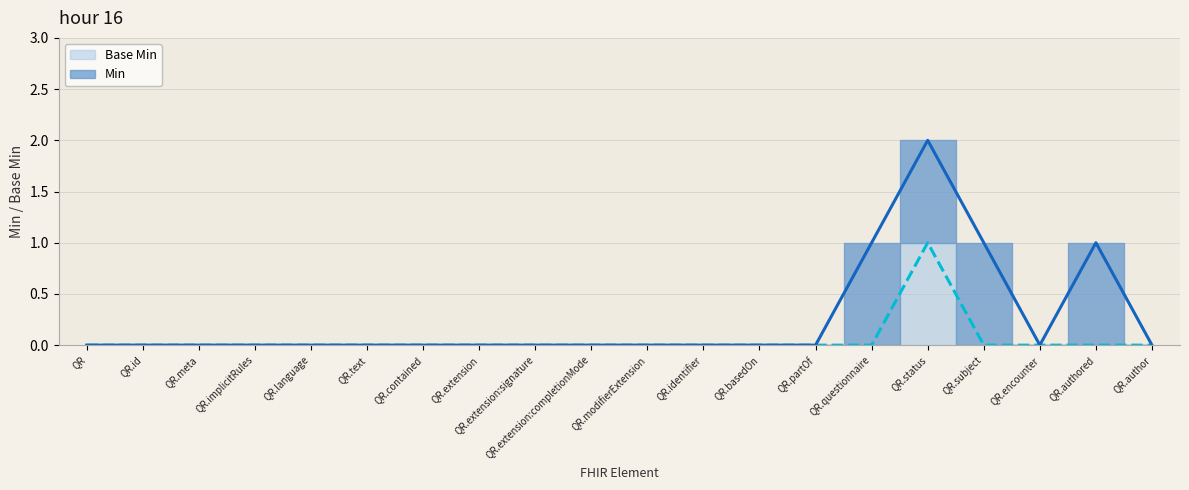

How many values are between 0 and 1?

20